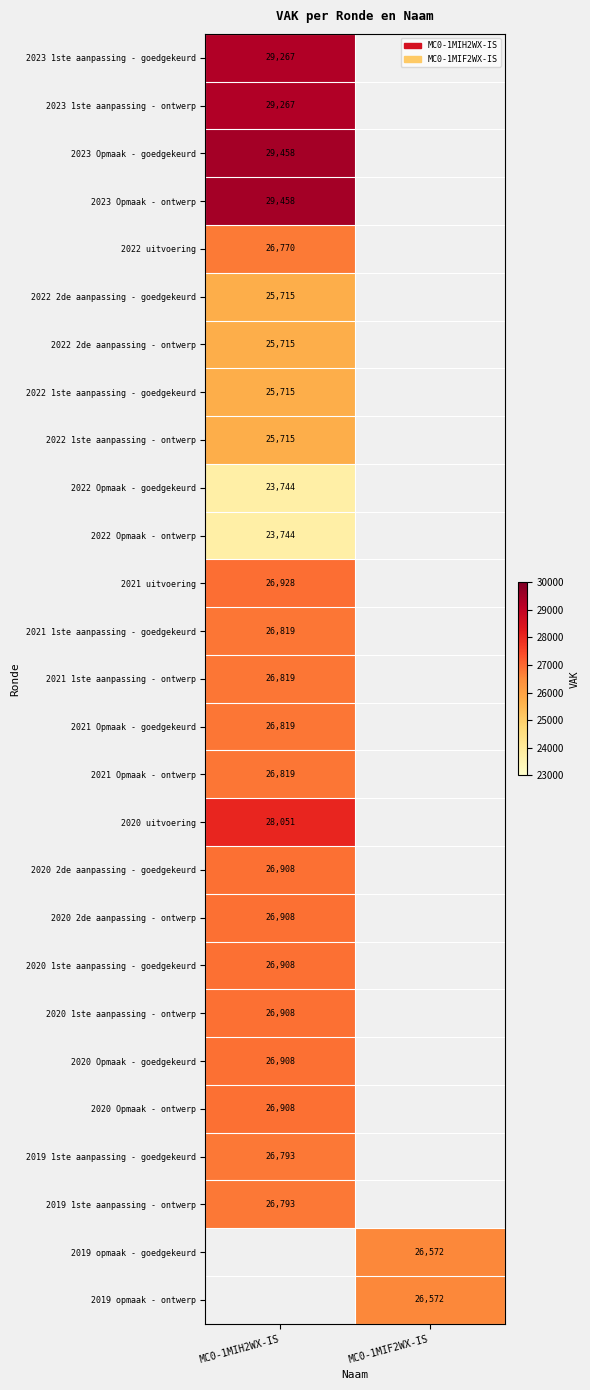

Is it true that 2022 Opmaak - goedgekeurd equals 23744 at MC0-1MIH2WX-IS?

True